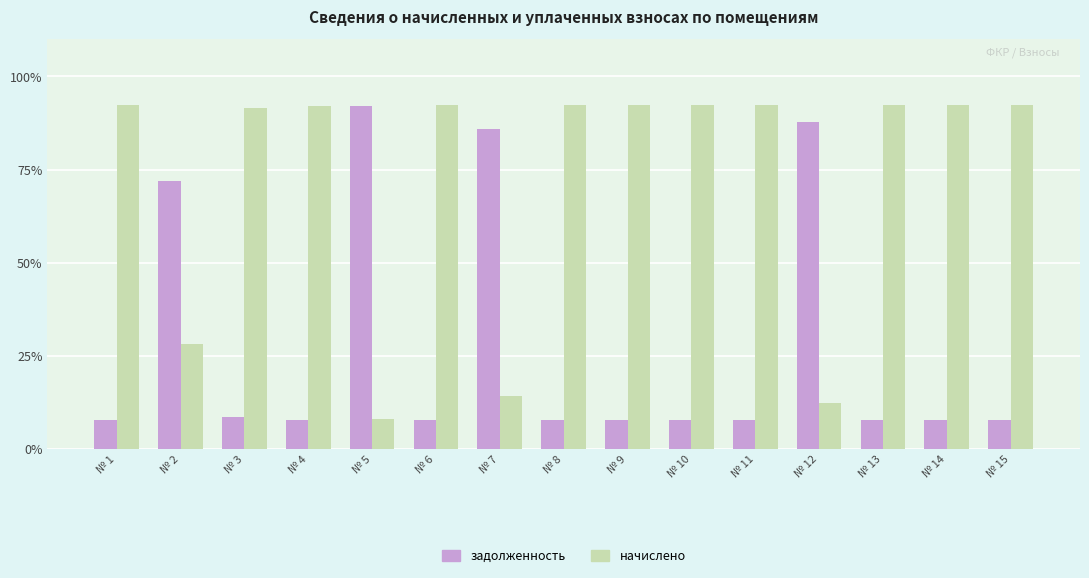

Is the value of начислено at № 2 greater than the value of задолженность at № 15?

Yes